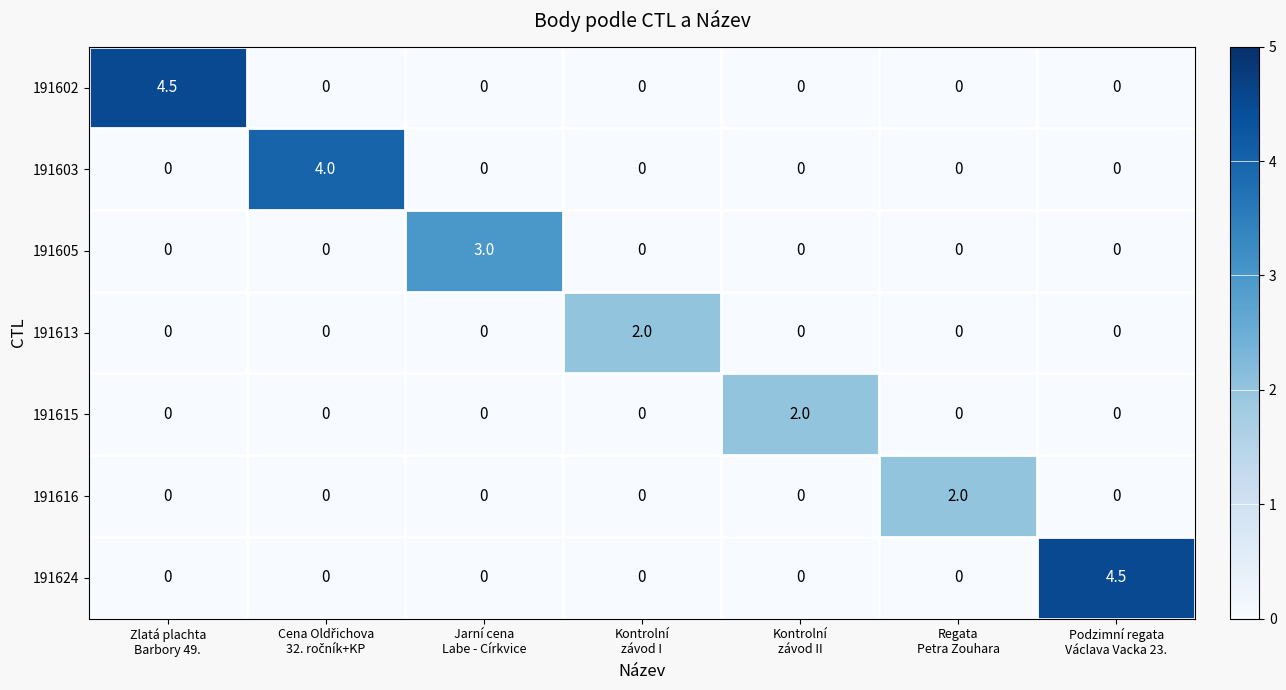

What is the maximum value for 191616?

2.0